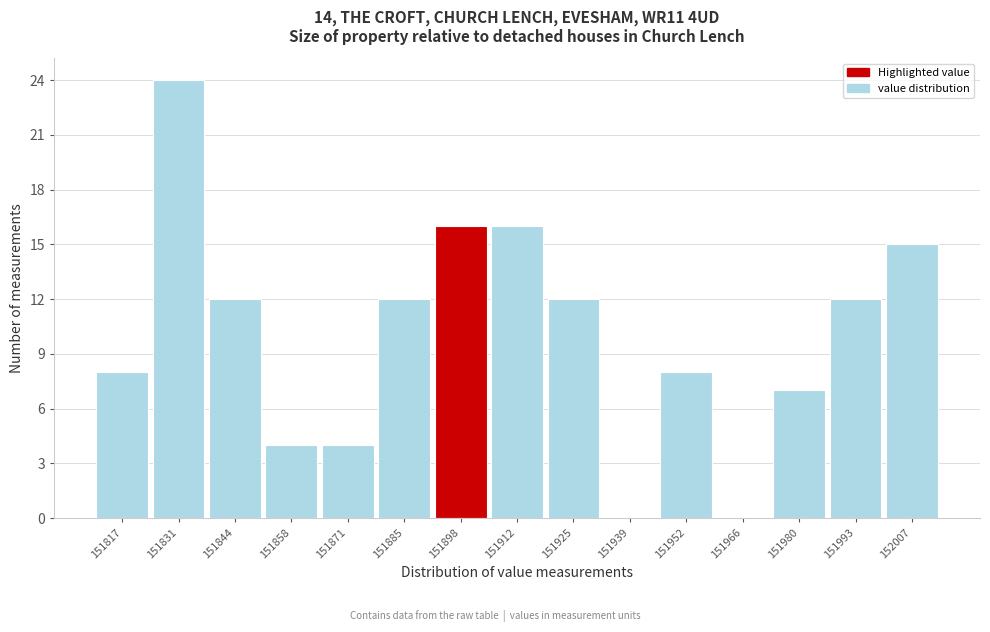

What is the height of the bar covering 152000 to 152014 on the x-axis? Neither the bar edges nor the heights are printed on the chart, so give them approximately, as read against the axes.

15